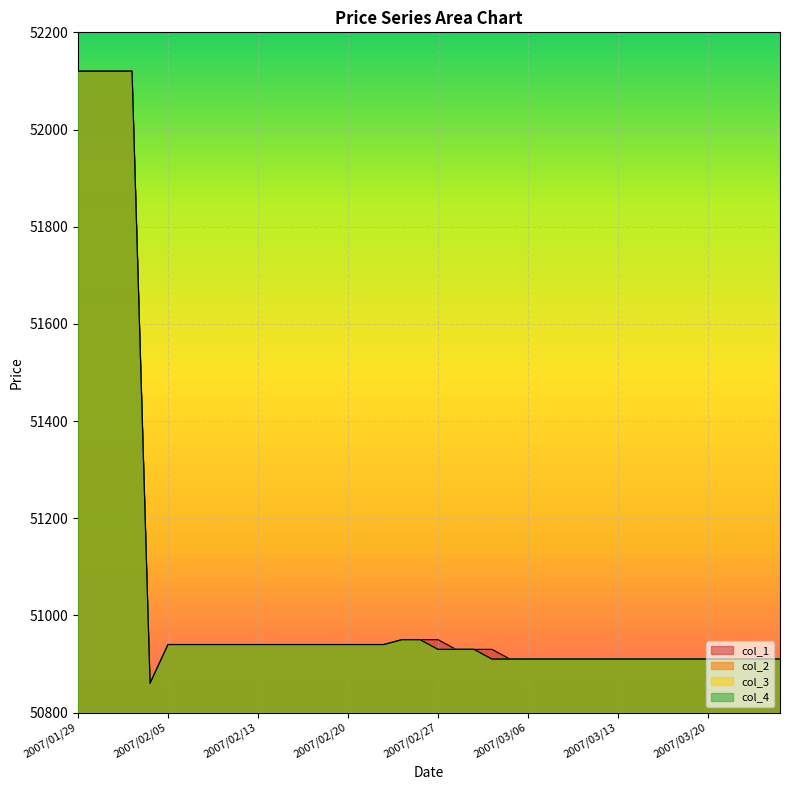

Which series has the widest spread of values?

col_1